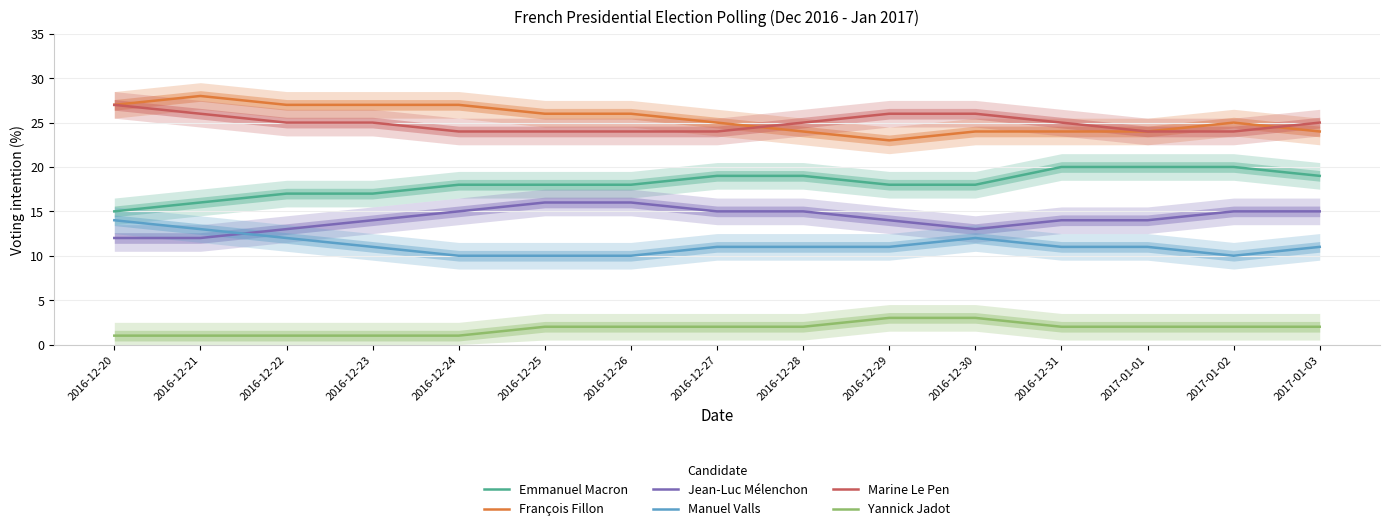

Rank the series by their maximum value, from lowest to highest.

Yannick Jadot, Manuel Valls, Jean-Luc Mélenchon, Emmanuel Macron, Marine Le Pen, François Fillon